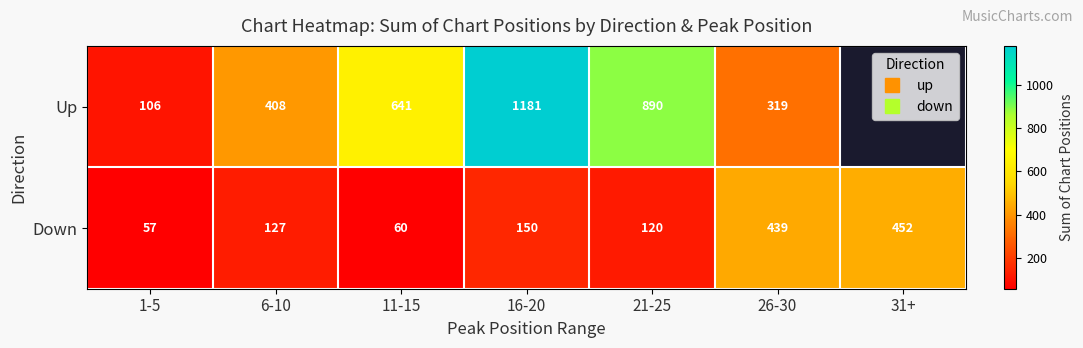

List the series in order of their overall mean, highest first.

Up, Down